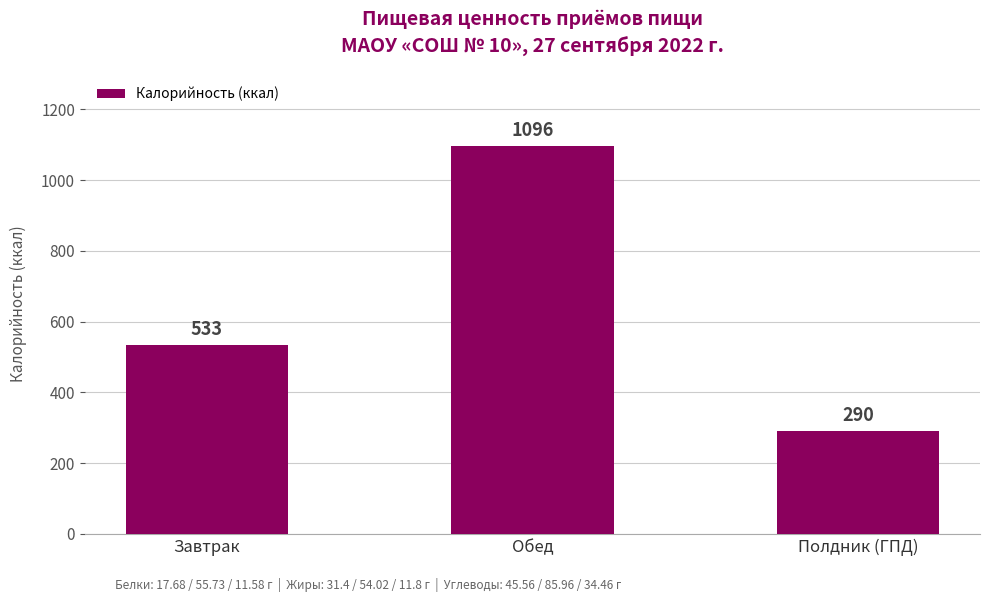

List the labels in order of value, smallest first.

Полдник (ГПД), Завтрак, Обед